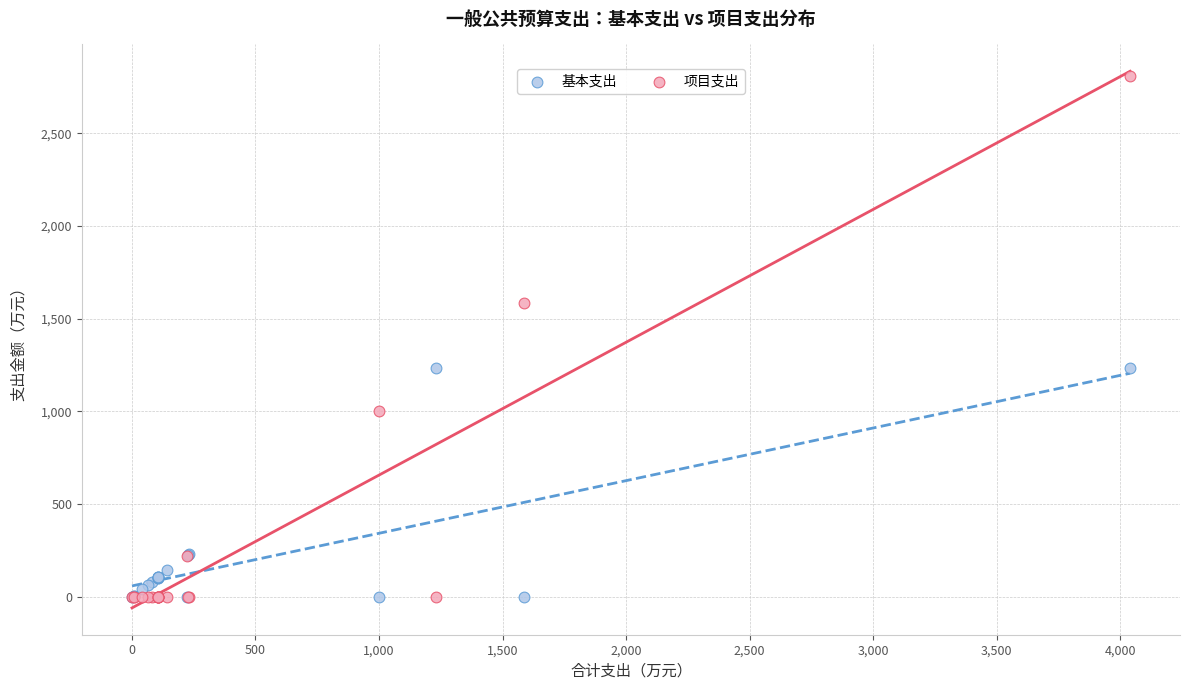

What are all the series names shown in the legend?

基本支出, 项目支出